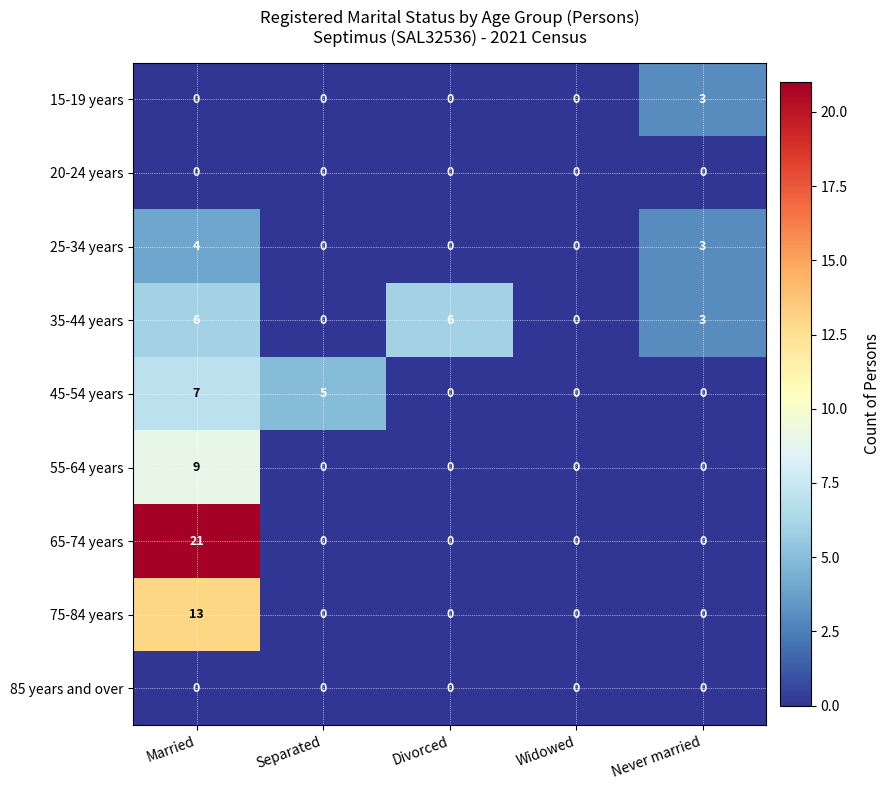

What is the total value across all series at Married?

60